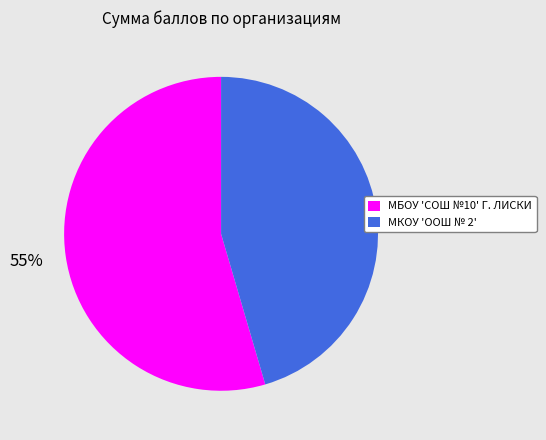

Combined, do МКОУ 'ООШ № 2' and МБОУ 'СОШ №10' Г. ЛИСКИ account for over 50%?

Yes